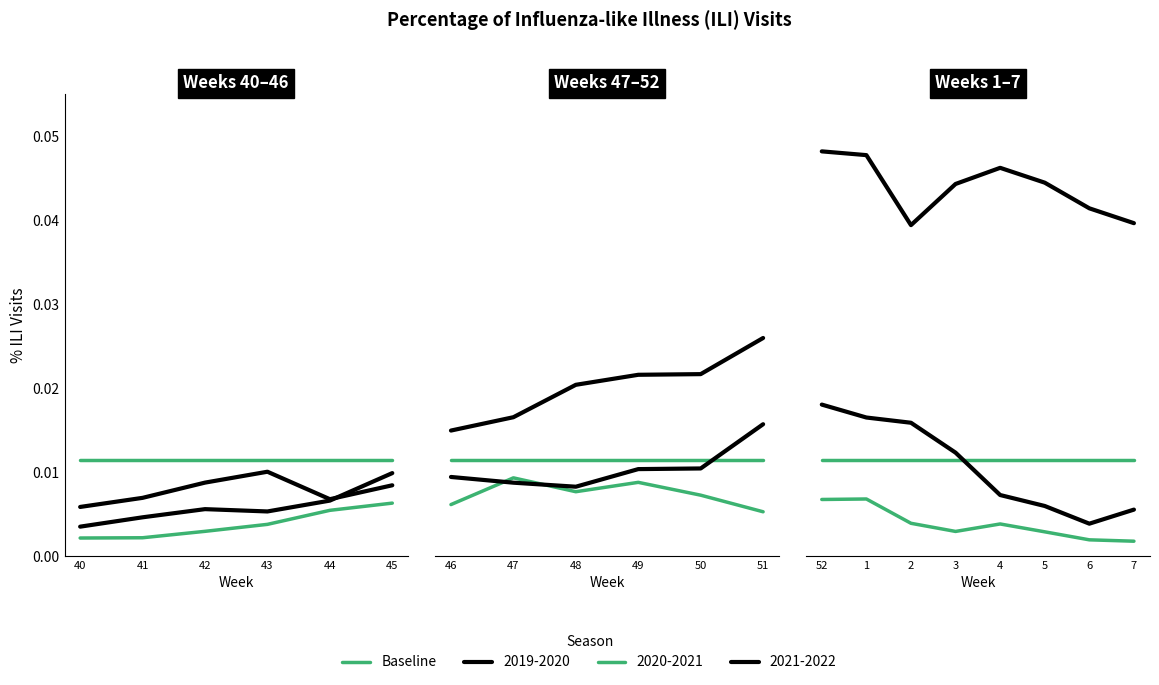

What position from the right is 47?

13